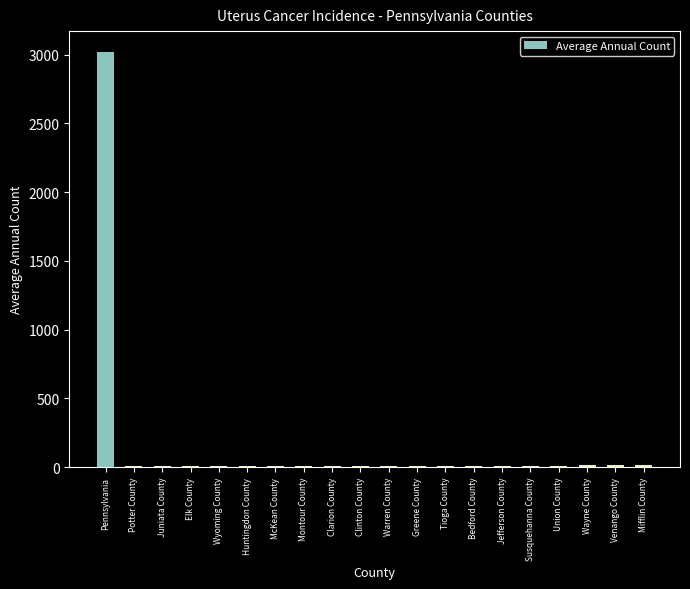

What is the greatest value displayed?

3020